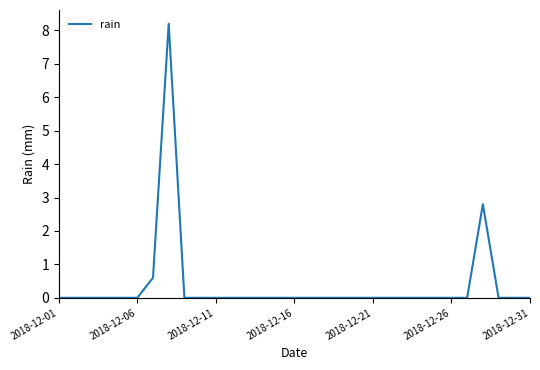

How many series are shown in this chart?

1